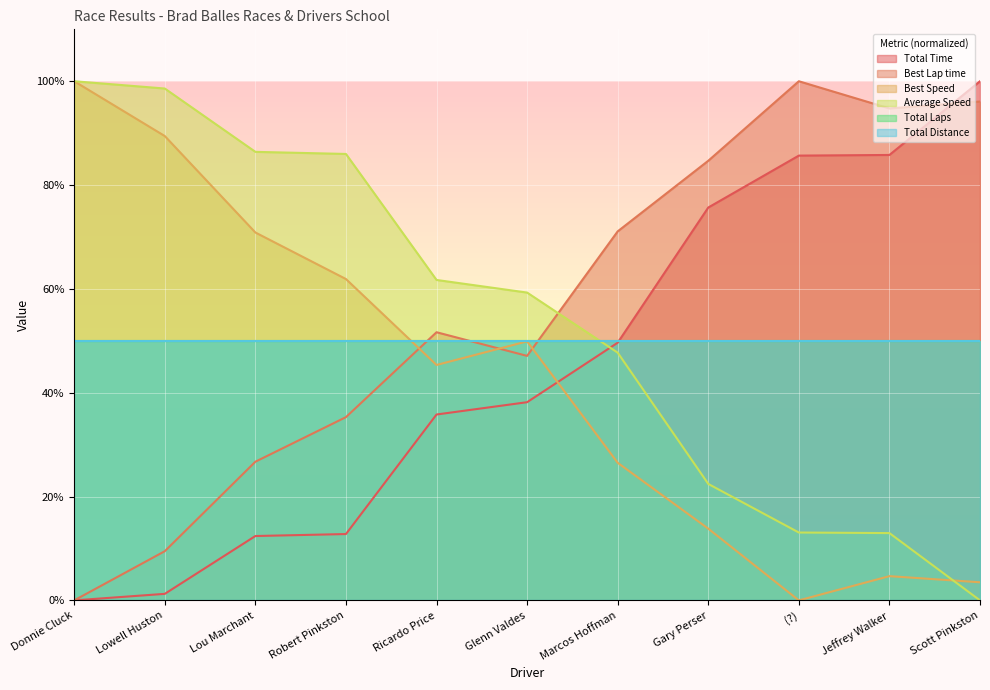

True or false: Best Speed has a value of 167.9 at Donnie Cluck.

False